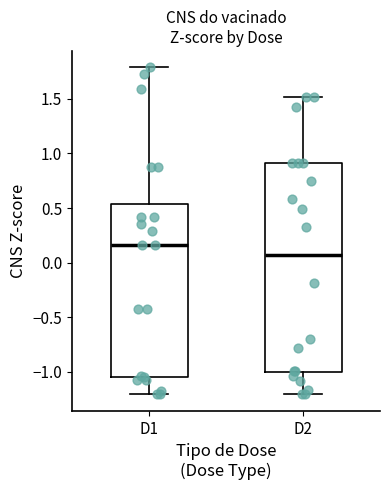

Which box is the tallest, from its lower edge to its upper edge?

D2